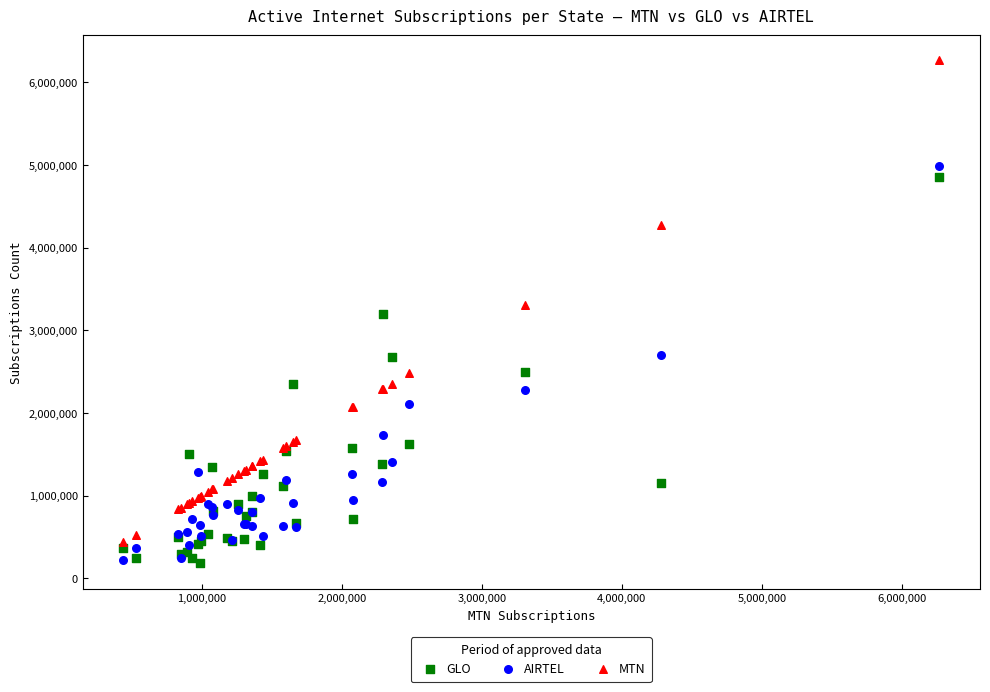

Which series has the largest Y range (max minus min)?

MTN